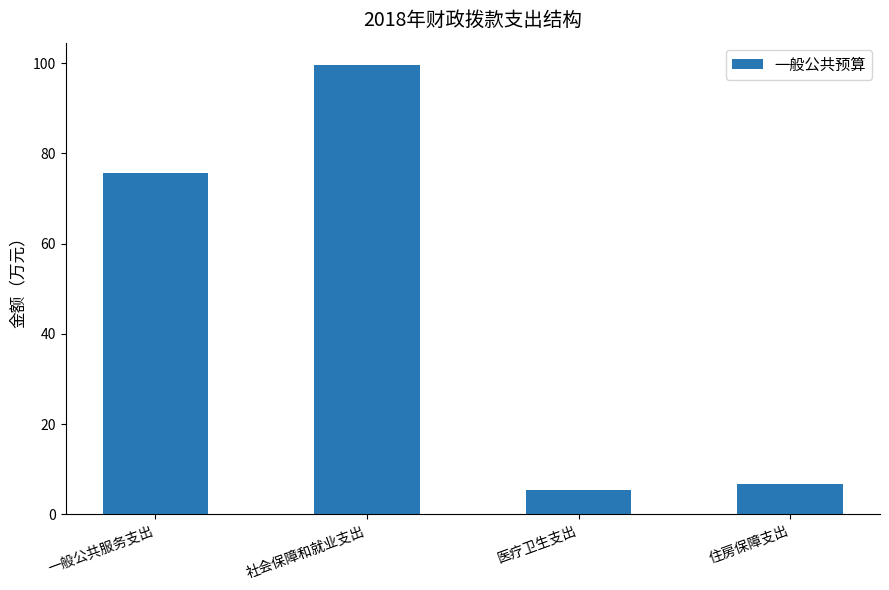

Count the number of values greater than 75.

2